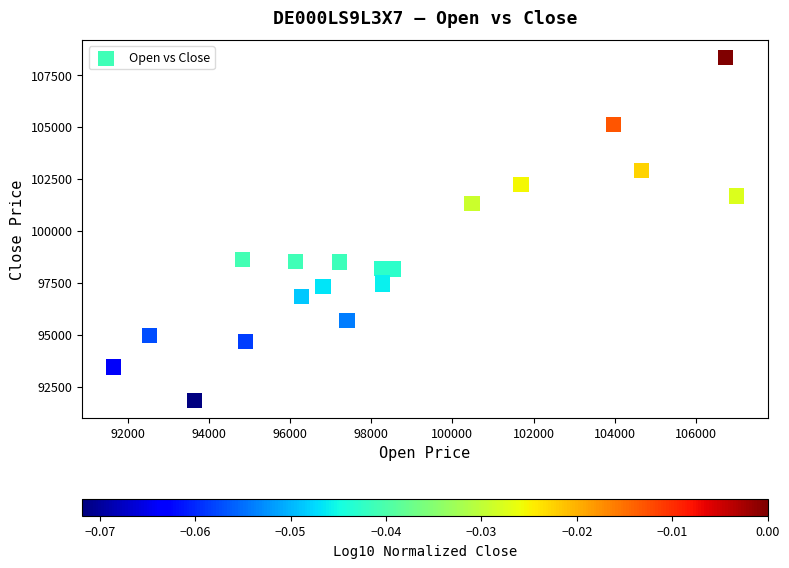

What Y value in the scatter plot is closest to 100094?

101312